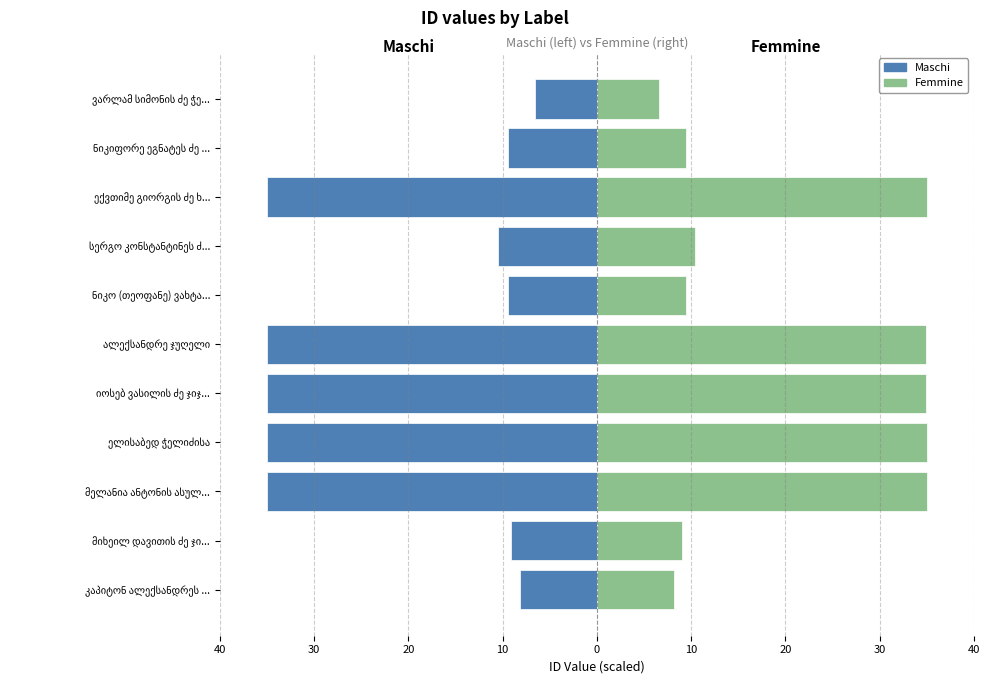

True or false: Maschi has a value of -9.4 at ნიკო (თეოფანე) ვახტა....

True